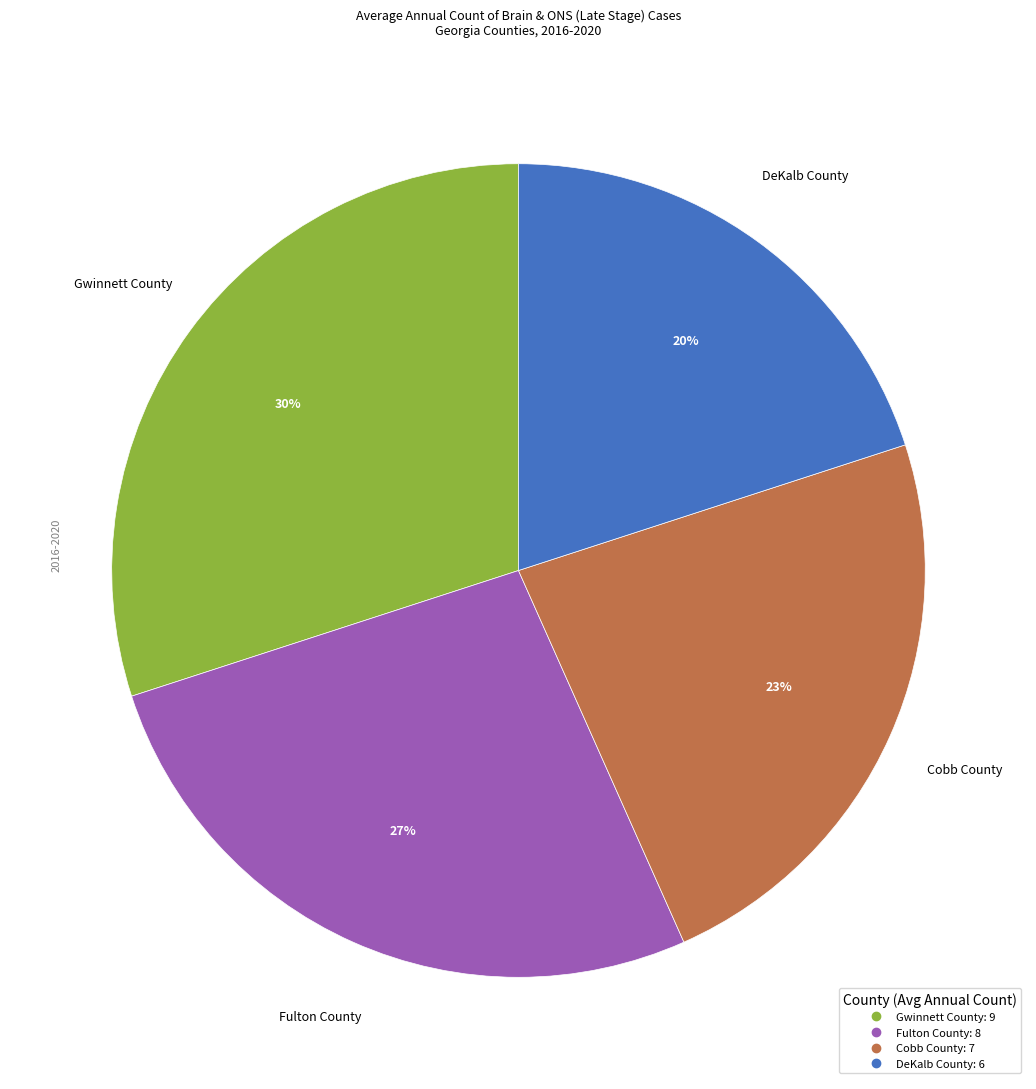

To the nearest percent, what percentage of the pie is Gwinnett County?

30%